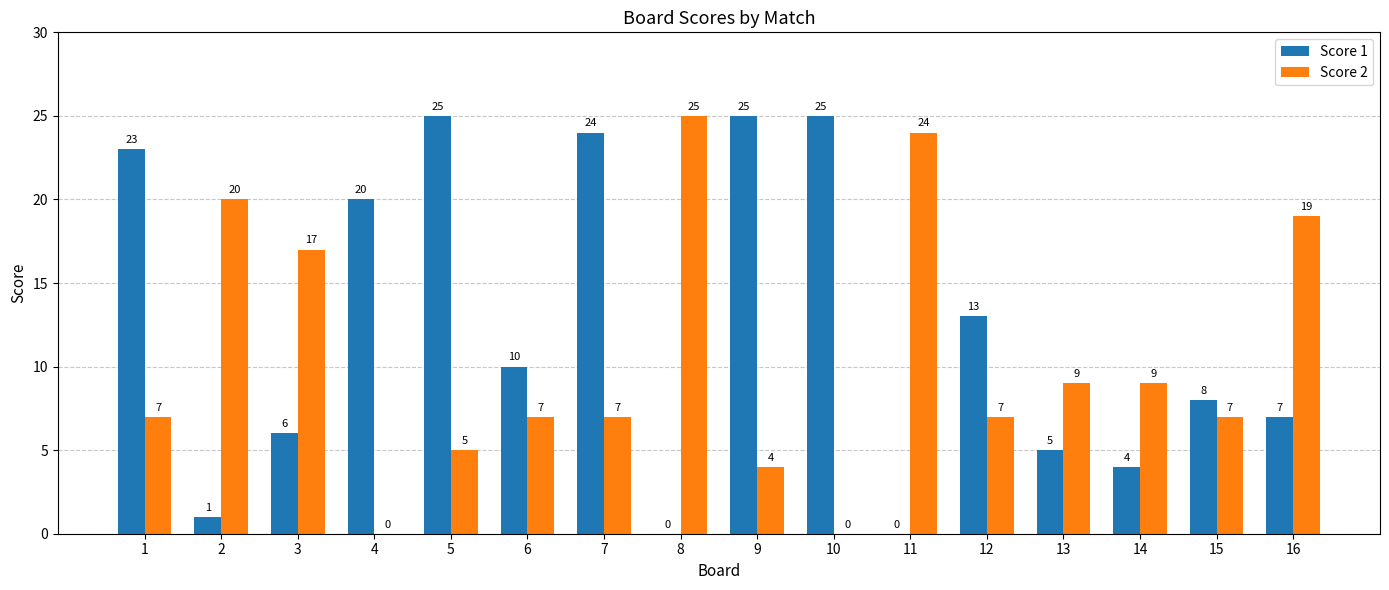

Reading left to right, extract all data points from this chart.

Score 1: 1=23	2=1	3=6	4=20	5=25	6=10	7=24	8=0	9=25	10=25	11=0	12=13	13=5	14=4	15=8	16=7
Score 2: 1=7	2=20	3=17	4=0	5=5	6=7	7=7	8=25	9=4	10=0	11=24	12=7	13=9	14=9	15=7	16=19